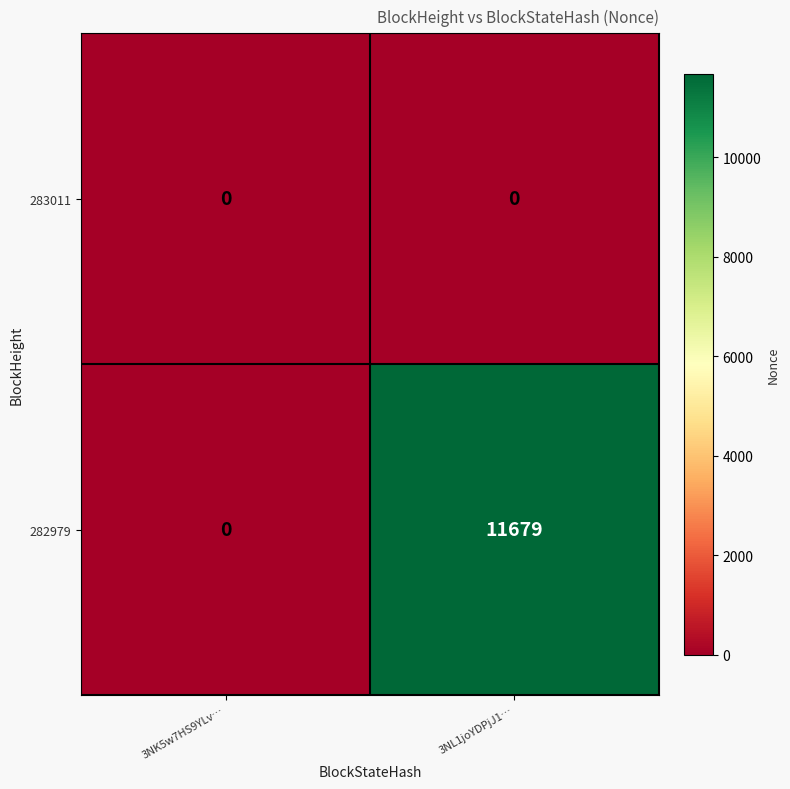

How many categories are shown in the chart?

2